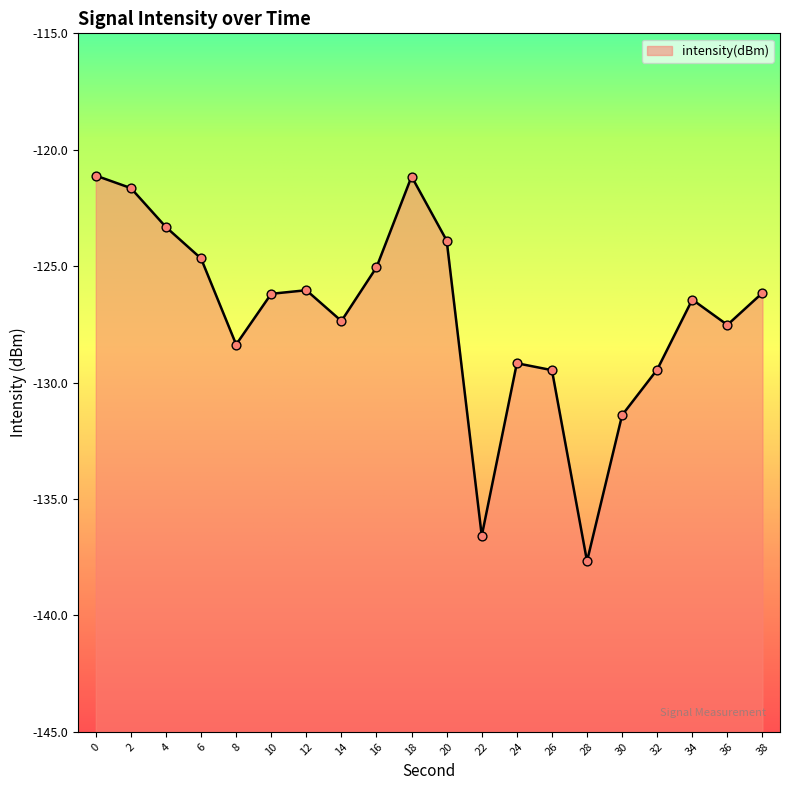

What is the change in value from 28 to 32?

+8.2